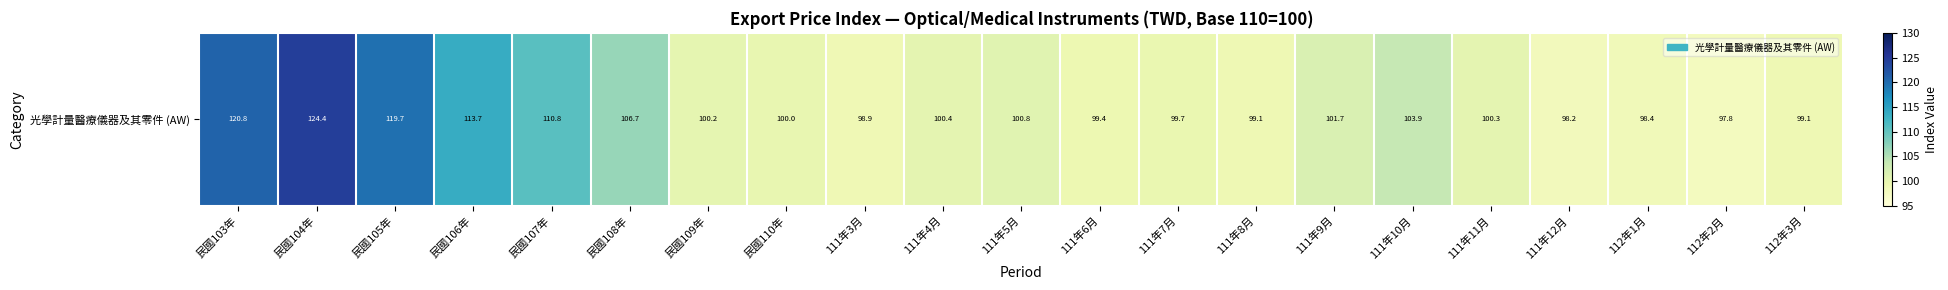

The value at 112年3月 is 99.1. True or false?

True